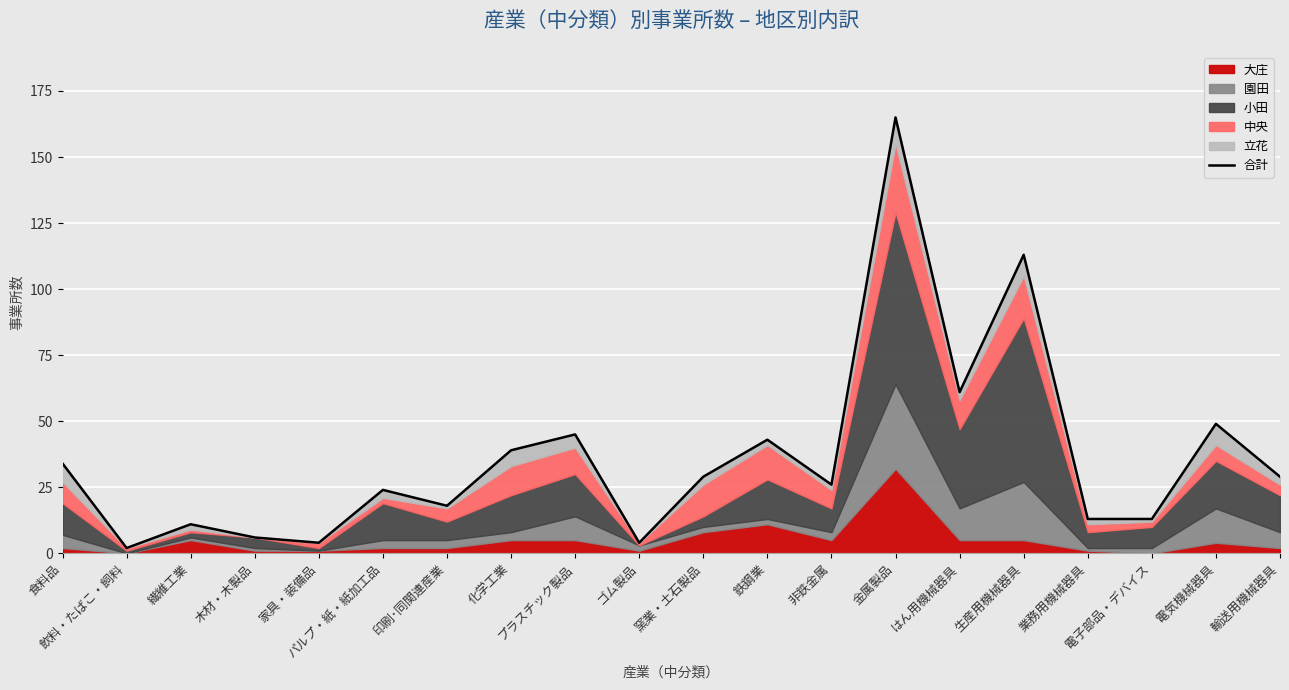

List the labels in order of value, largest first.

金属製品, 生産用機械器具, はん用機械器具, 電気機械器具, プラスチック製品, 鉄鋼業, 化学工業, 食料品, 窯業・土石製品, 輸送用機械器具, 非鉄金属, パルプ・紙・紙加工品, 印刷･同関連産業, 業務用機械器具, 電子部品・デバイス, 繊維工業, 木材・木製品, 家具・装備品, ゴム製品, 飲料・たばこ・飼料